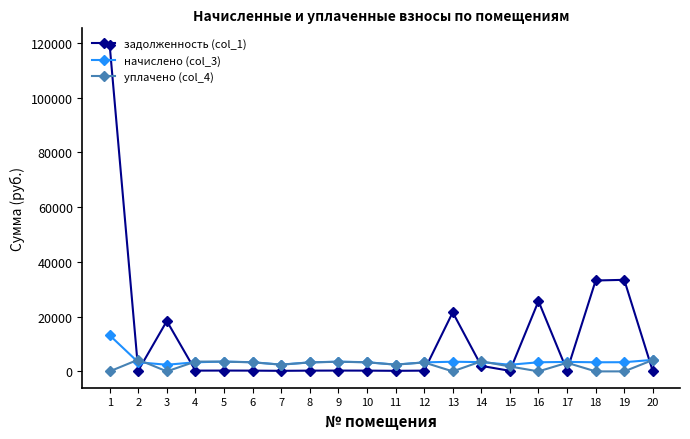

Which series has the largest range (max minus min)?

задолженность (col_1)